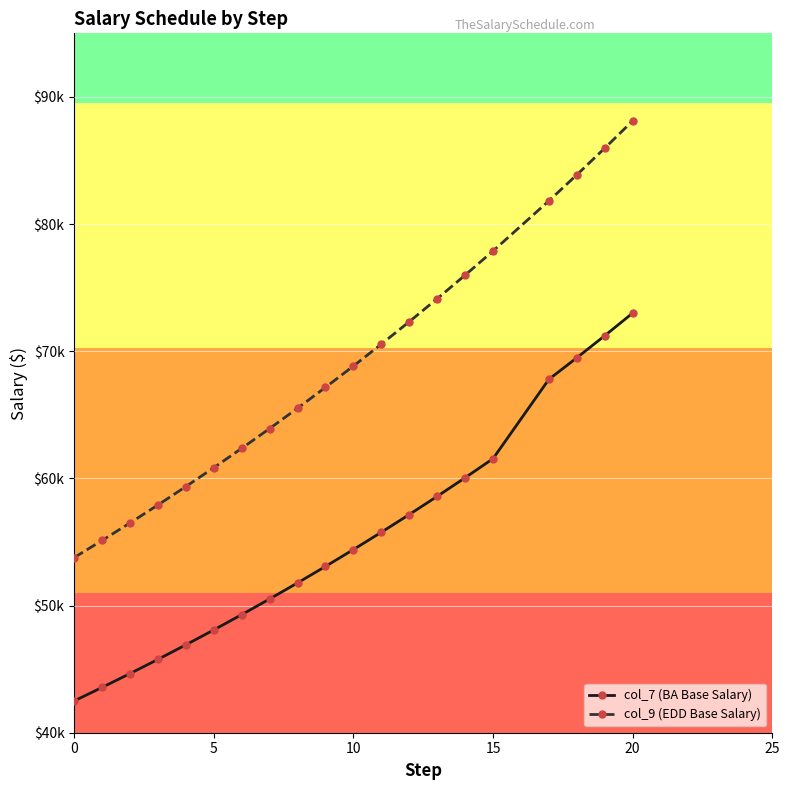

True or false: col_7 (BA Base Salary) has more than 1 interior local peaks.

False